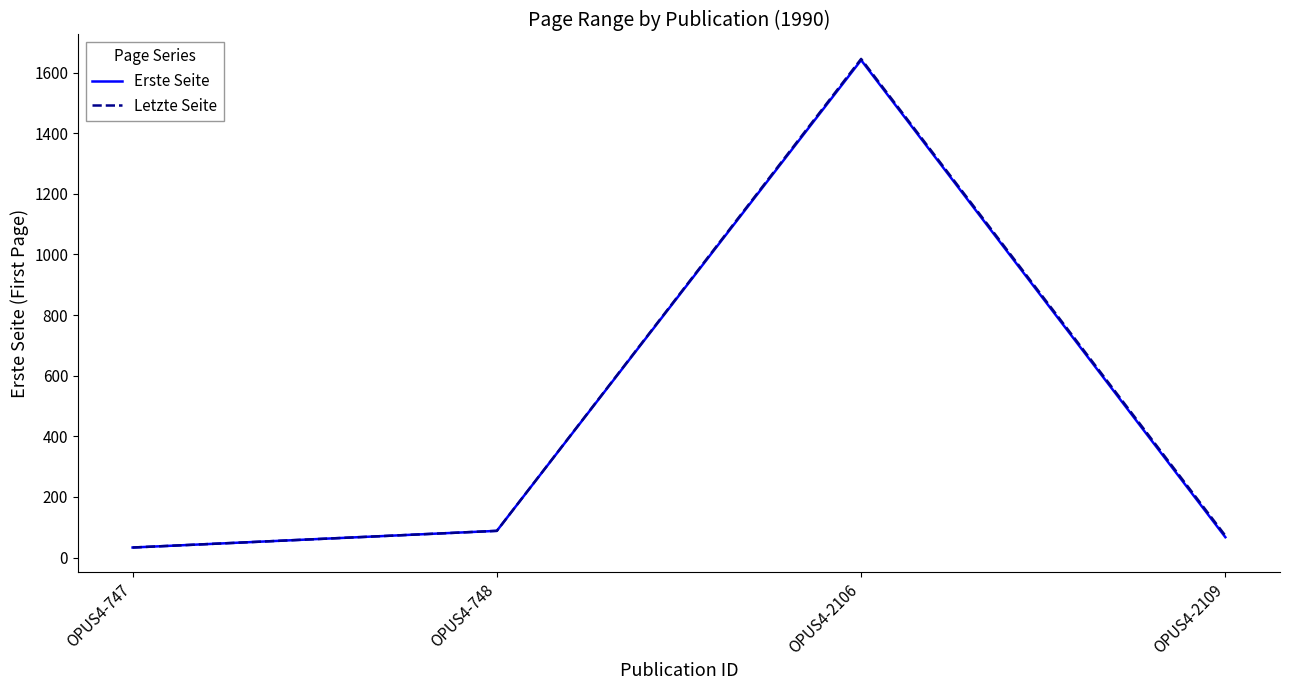

What are all the series names shown in the legend?

Erste Seite, Letzte Seite